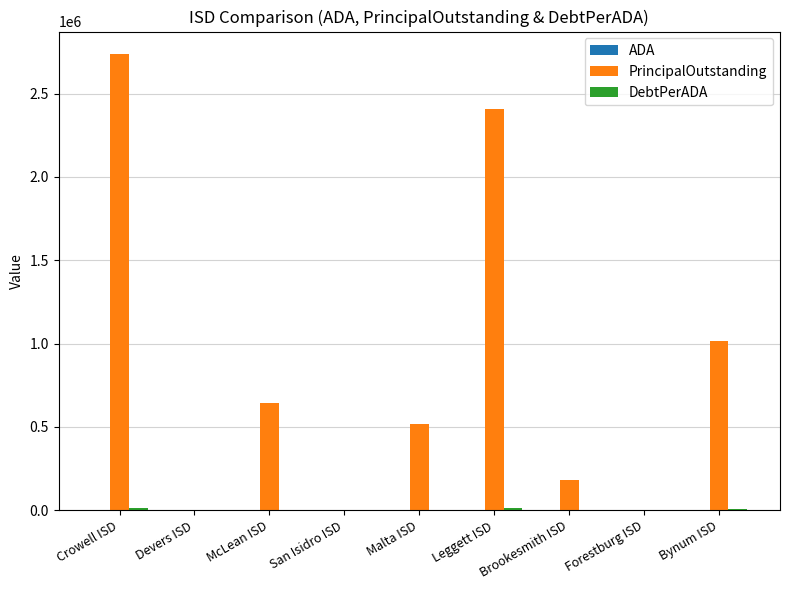

What is the maximum value shown in the chart?

2735000.0